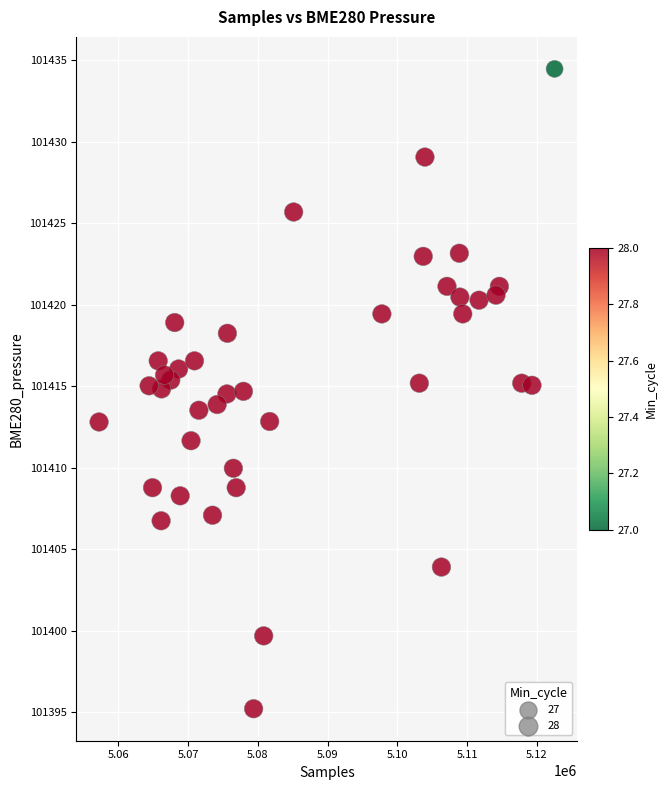

What is the range of X values (max minus min)?

65341.0